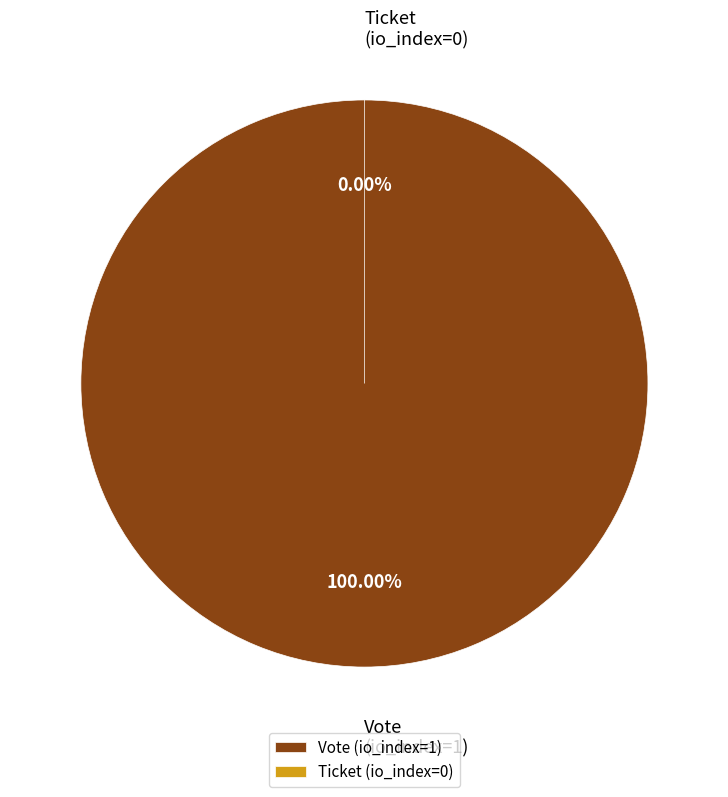

Is it true that Vote (io_index=1) is 91% of the pie?

False